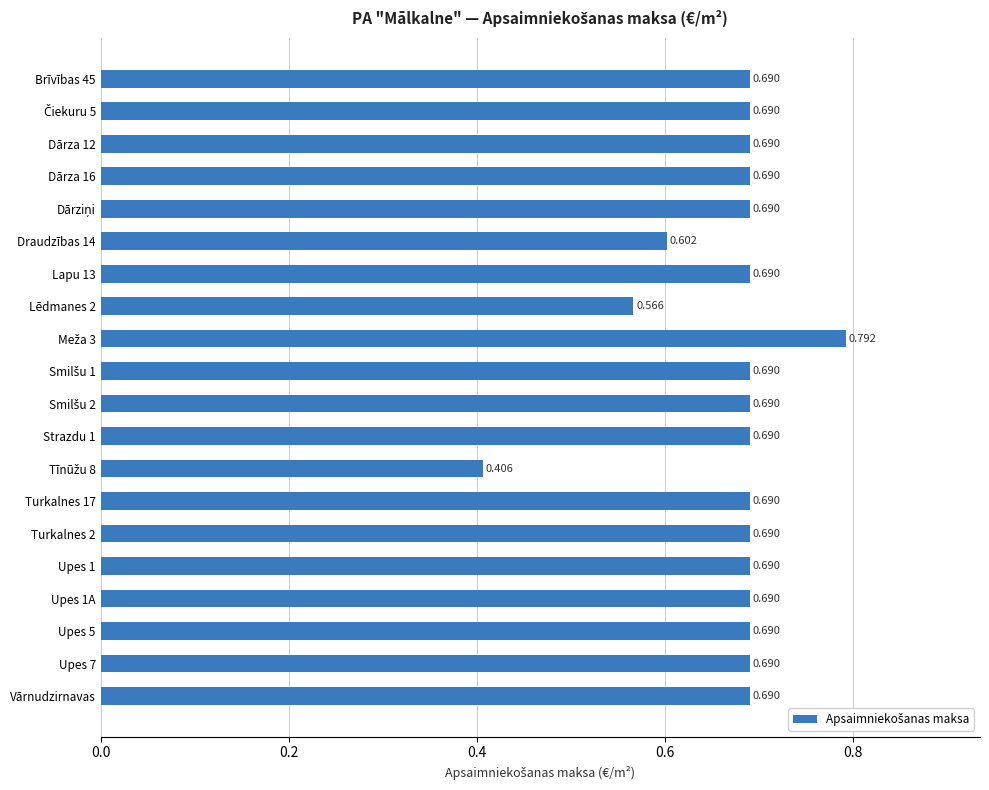

Count the number of categories in the chart.

20